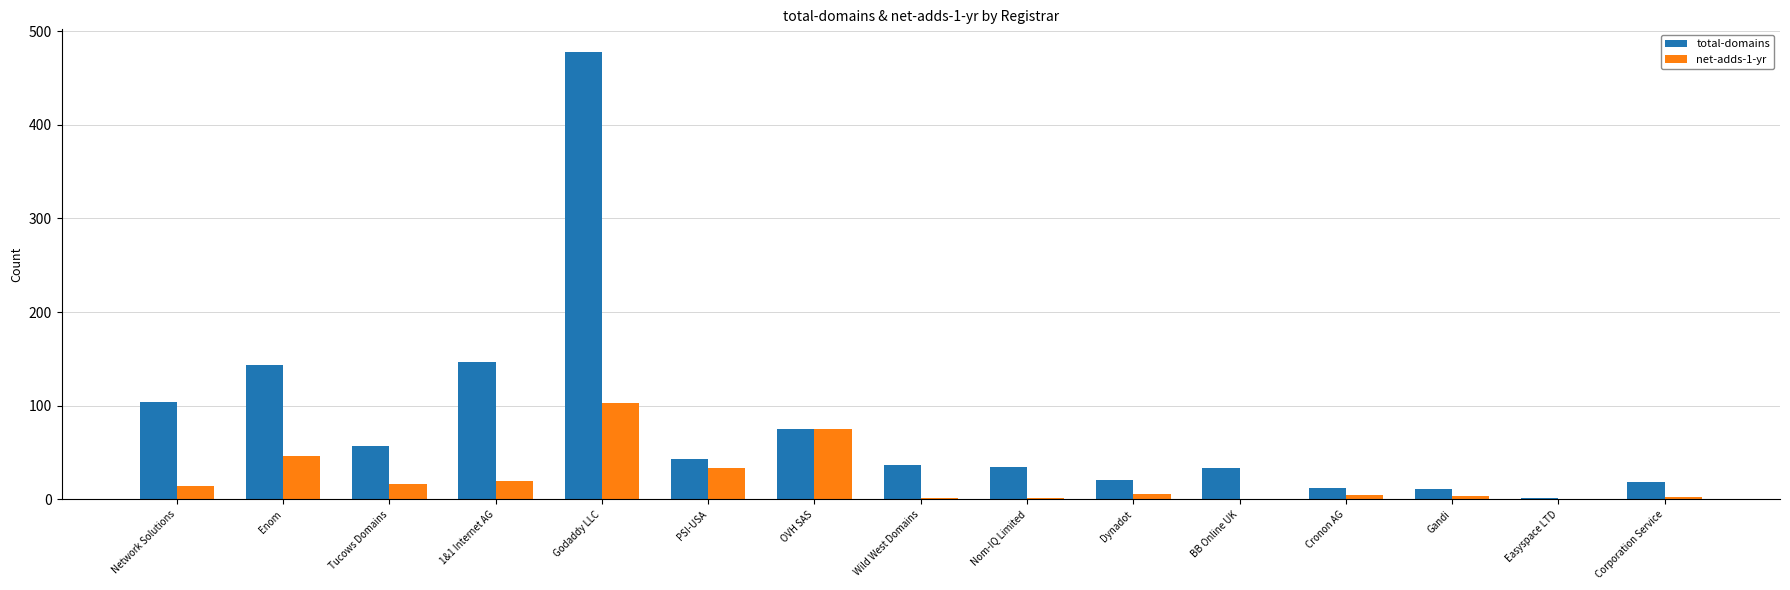

Where is total-domains nearest to the value 240?

1&1 Internet AG